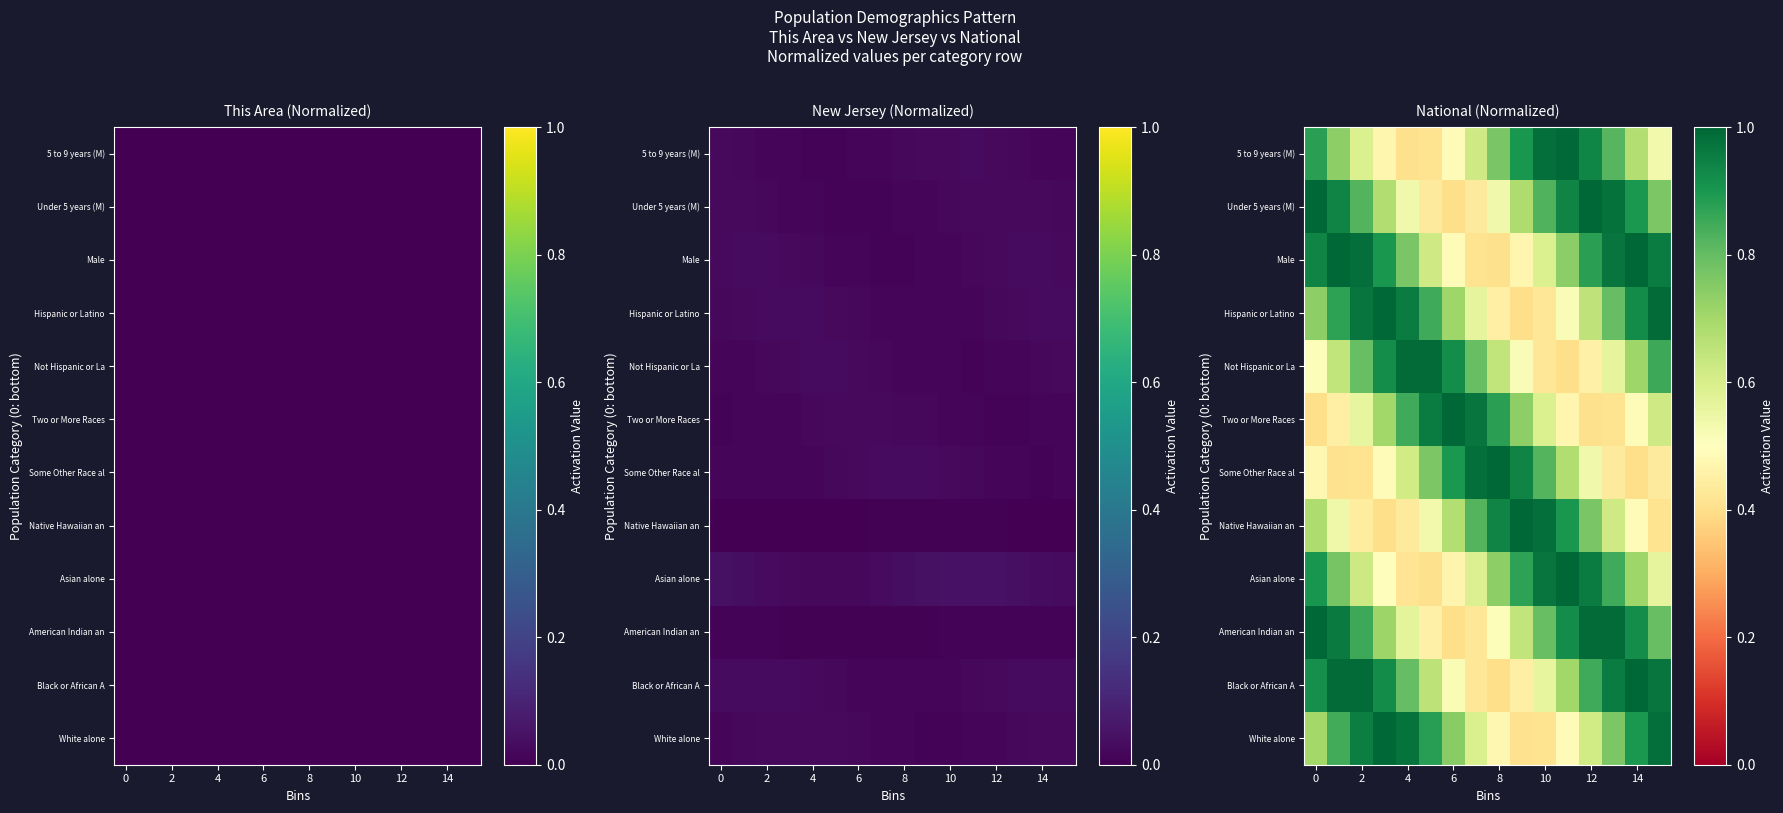

What is the maximum value for Some Other Race al?

1.0